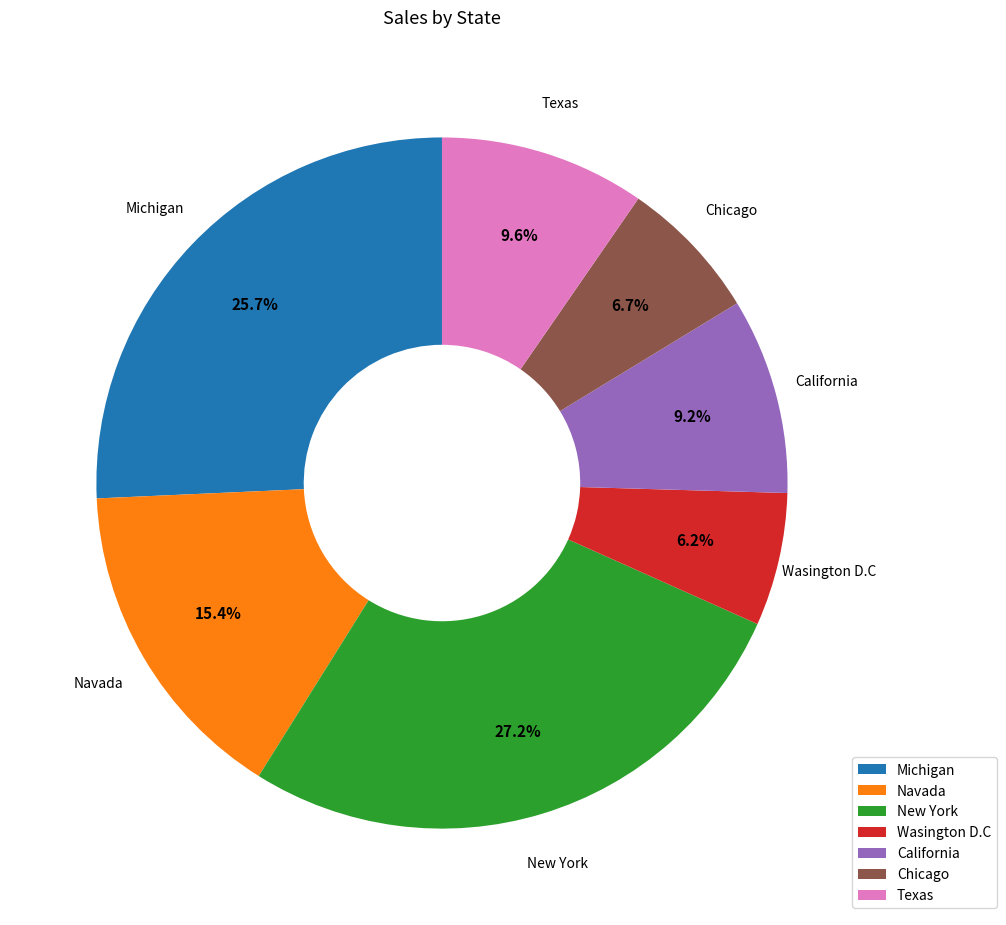

The Navada slice represents 10% of the pie. True or false?

False